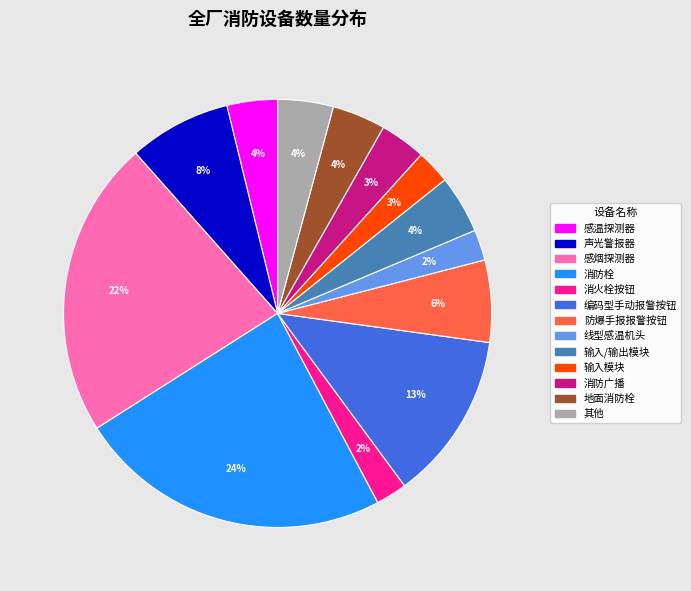

Is there a majority slice in this chart?

No